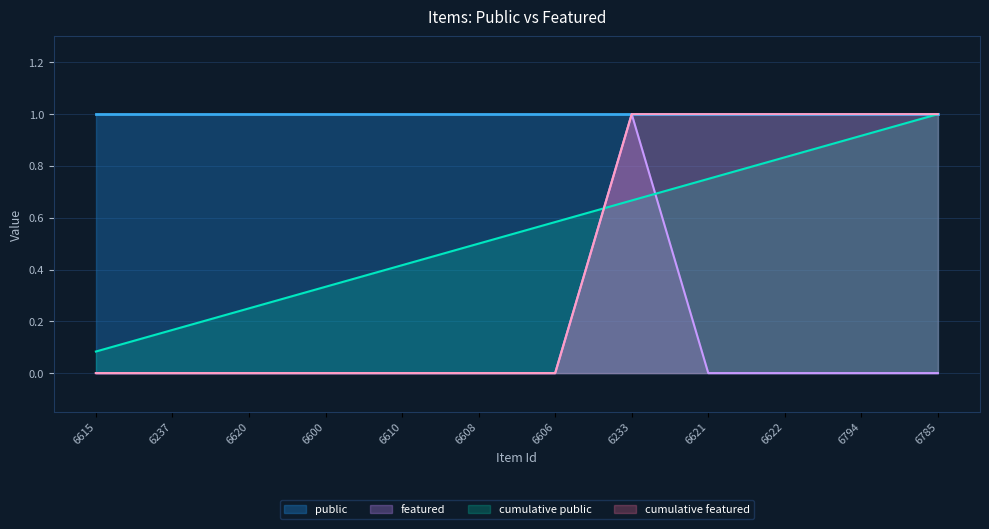

List the labels in order of value, largest first.

6233, 6615, 6237, 6620, 6600, 6610, 6608, 6606, 6621, 6622, 6794, 6785